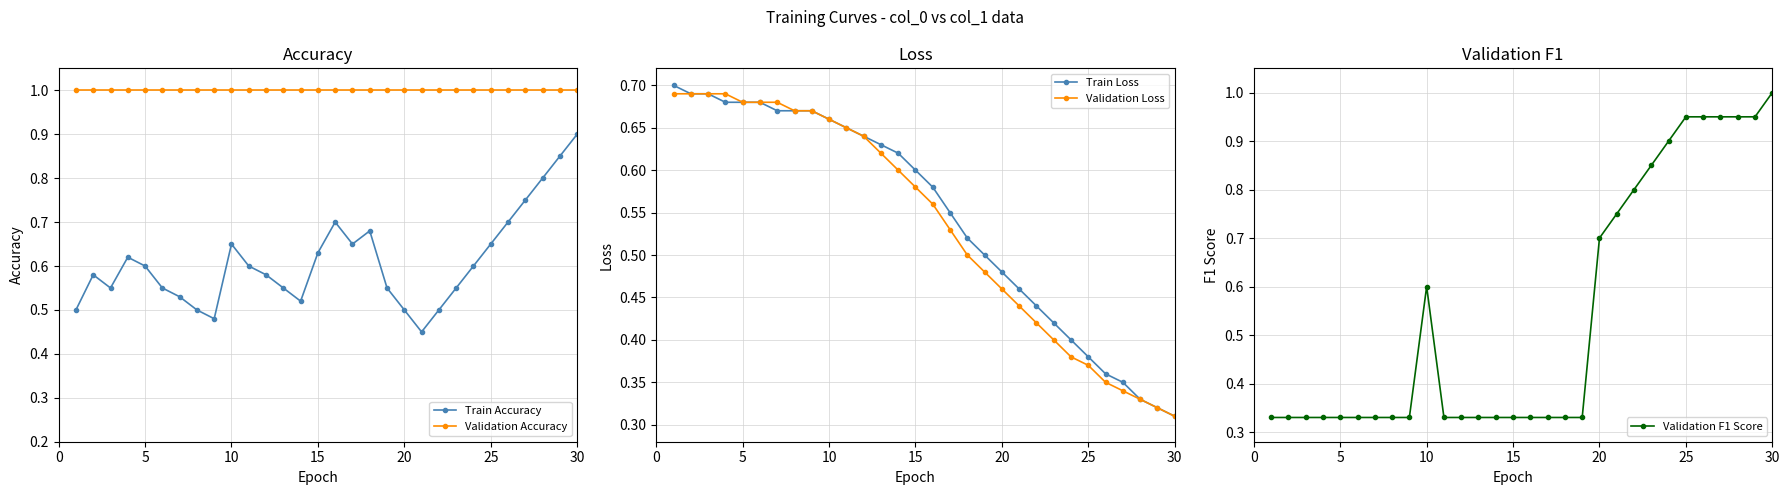

Is this an area chart (filled region under the line)?

No